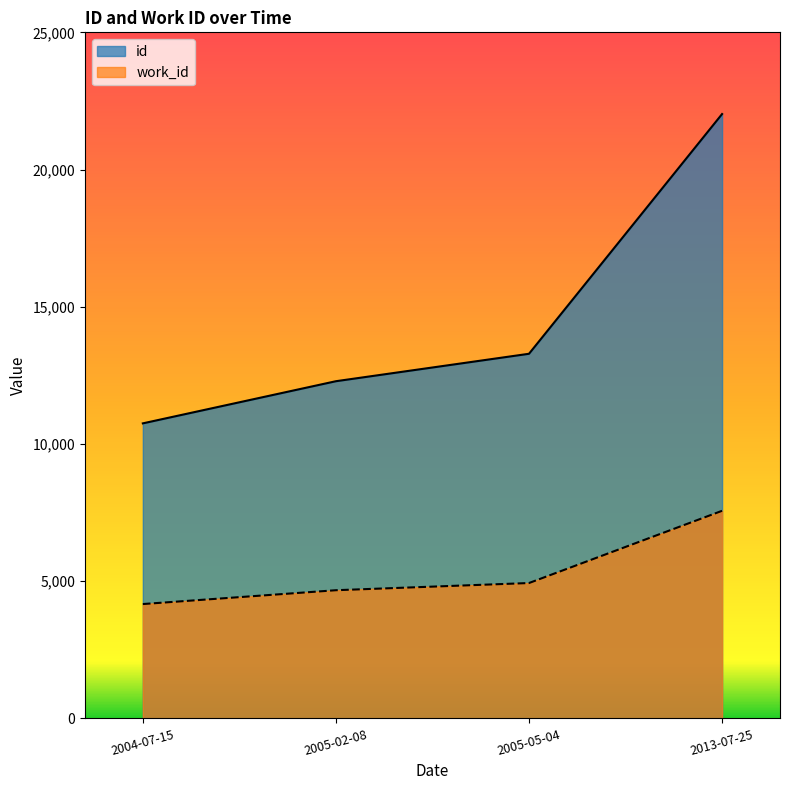

True or false: id has more than 1 interior local peaks.

False